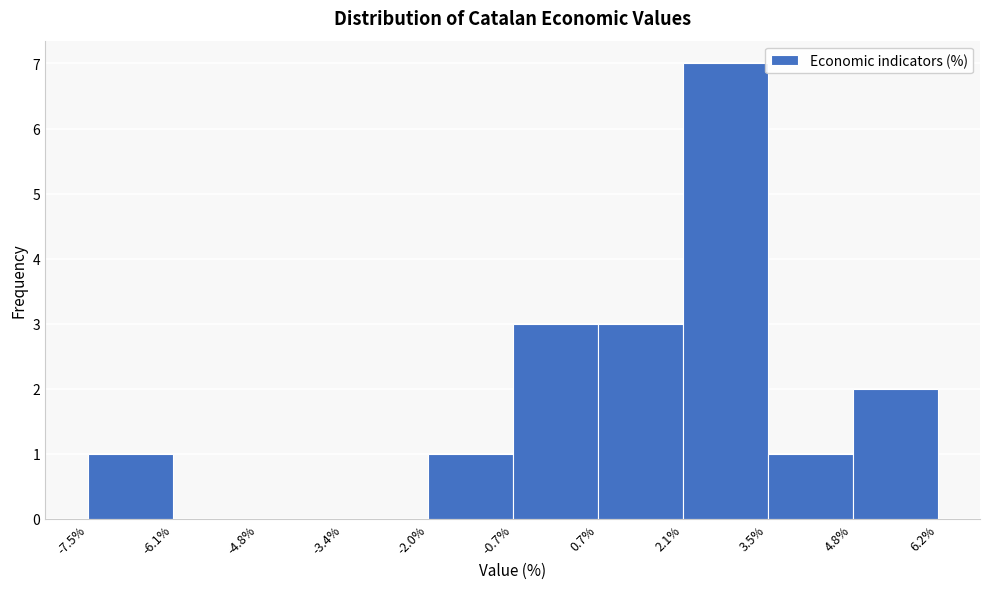

How tall is the bar that spans -7.5% to -6.1% on the x-axis? The values are not printed on the chart, so give them approximately, as read against the axis.

1